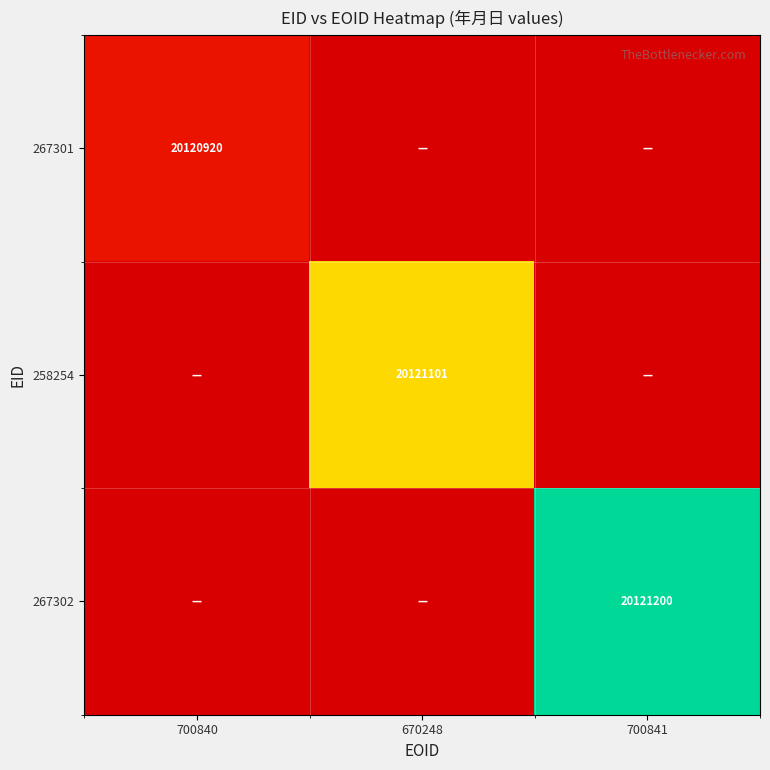

Which has a higher value, 700840 or 670248?

670248